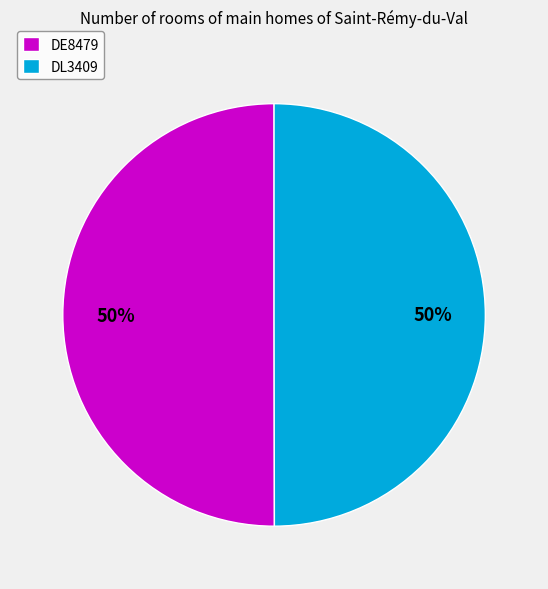

Count the number of slices in the pie.

2